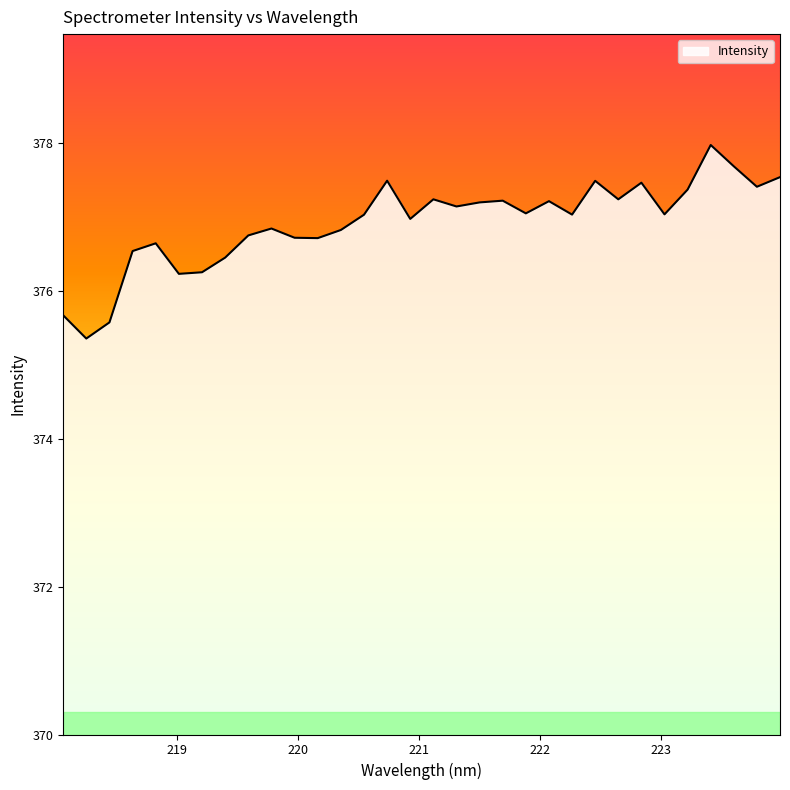

What is the greatest value displayed?

378.0